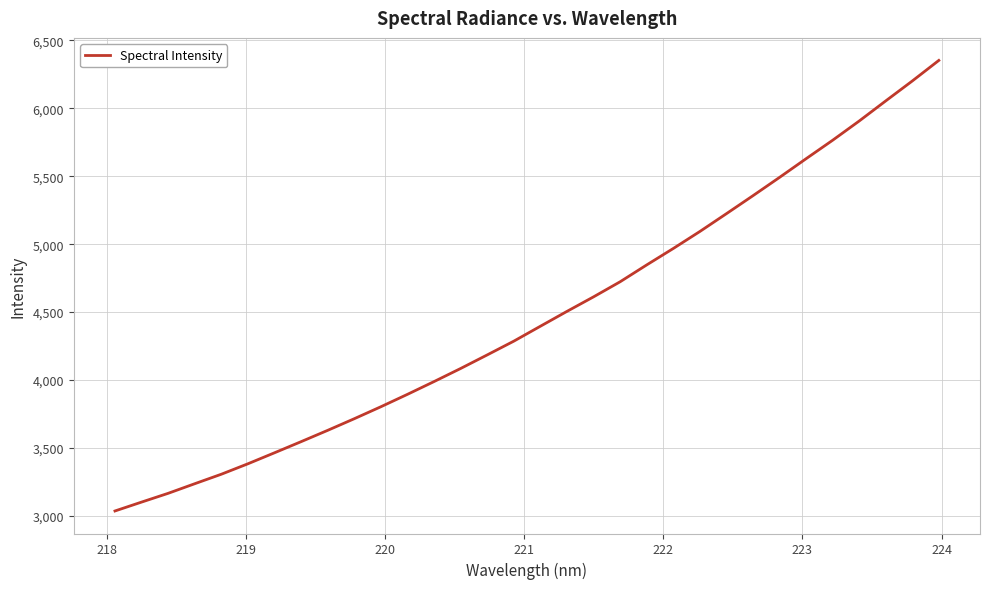

What is the minimum value shown in the chart?

3036.5